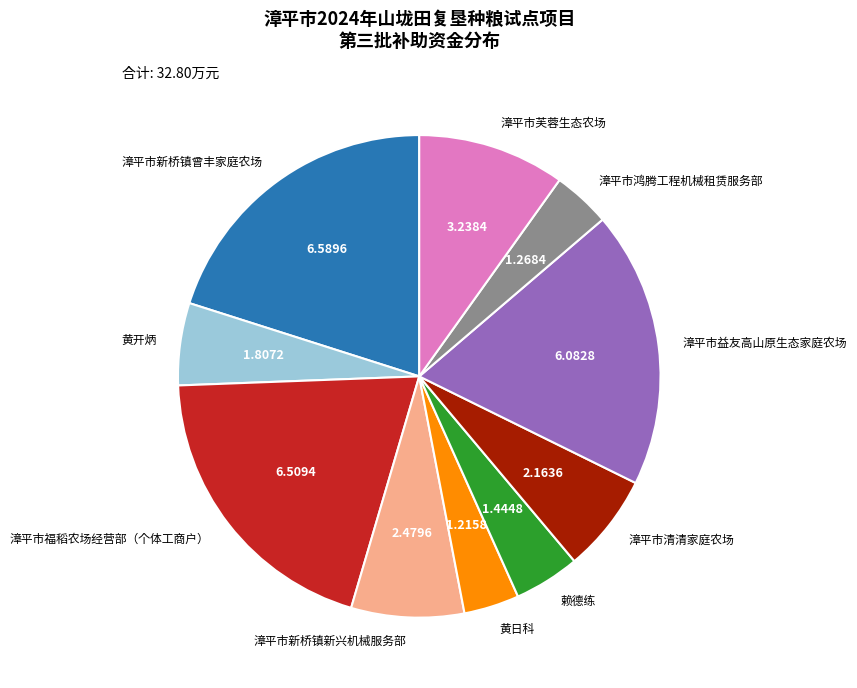

How many slices are in this pie chart?

10